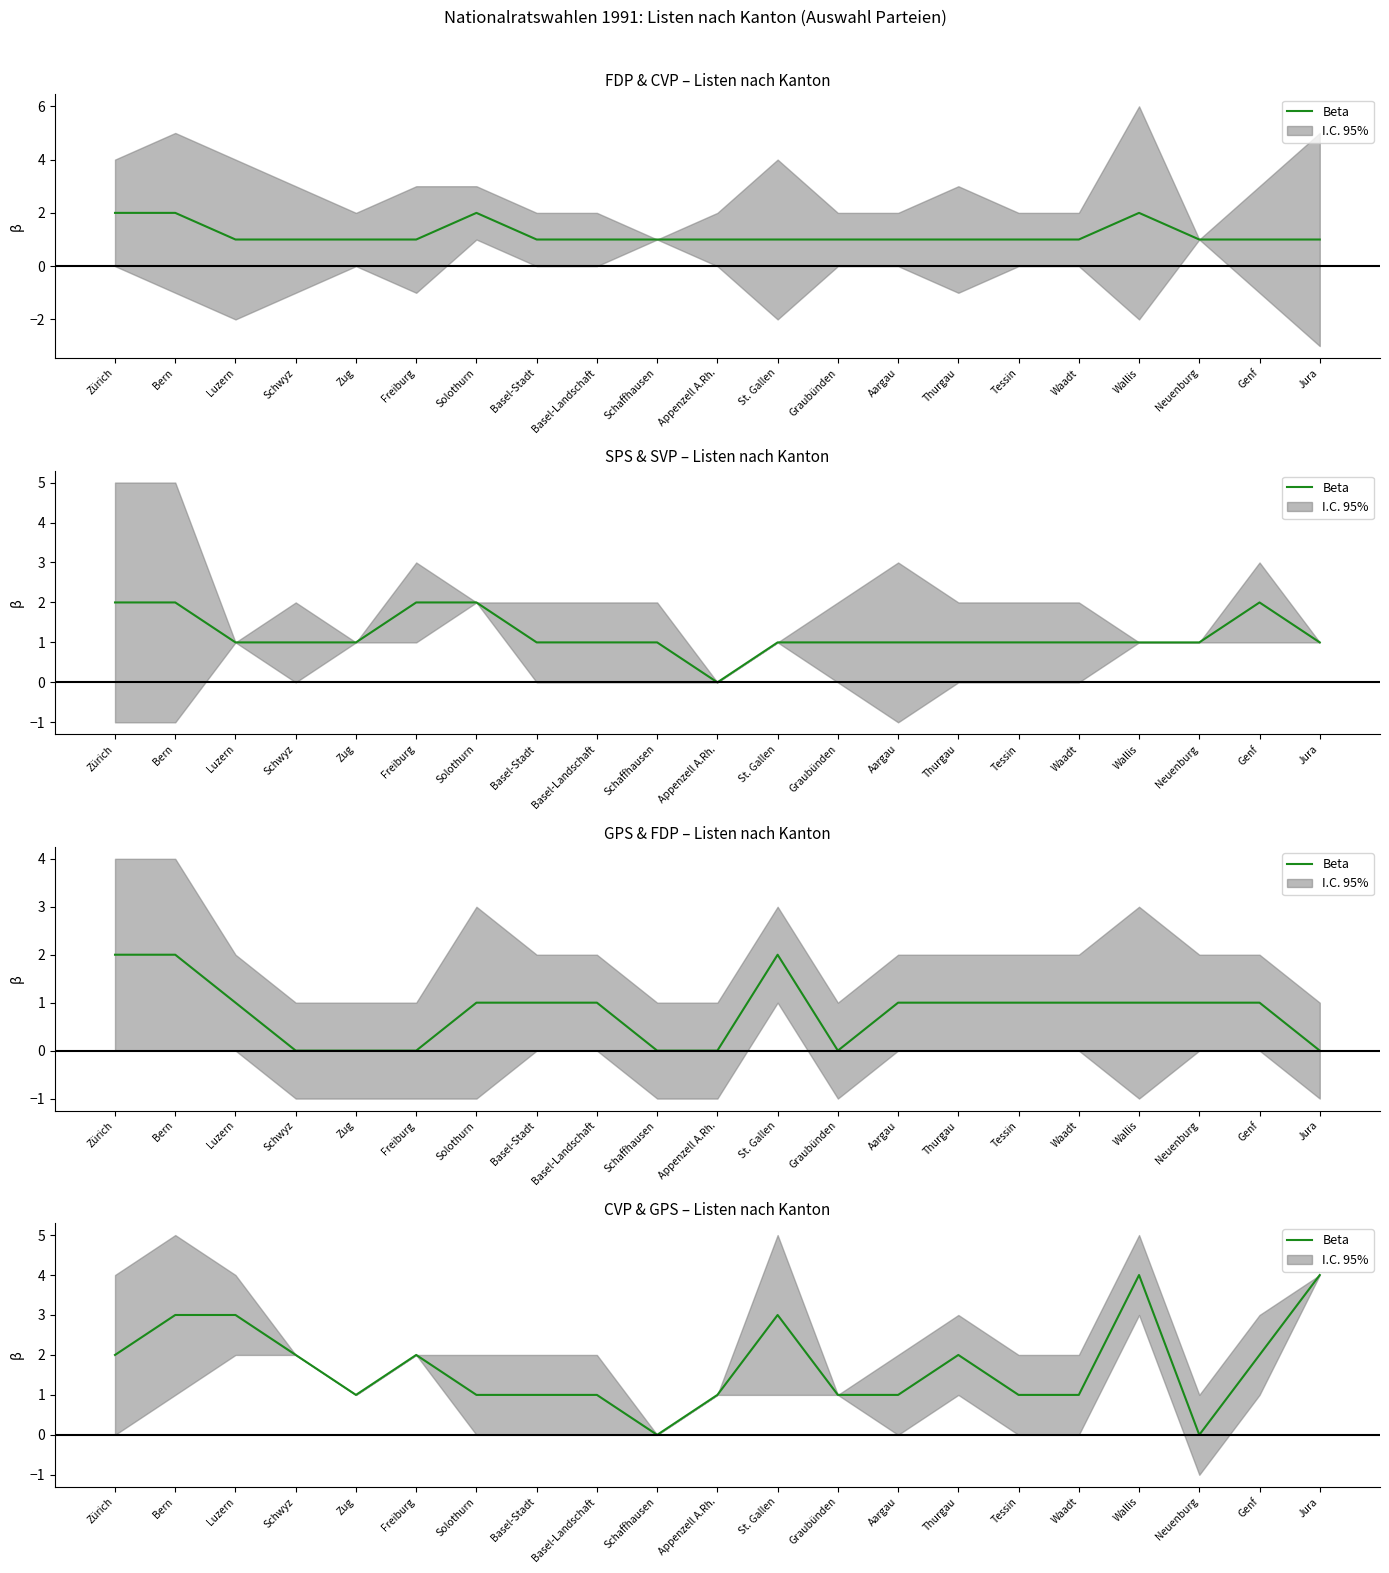

What is the average value?

2